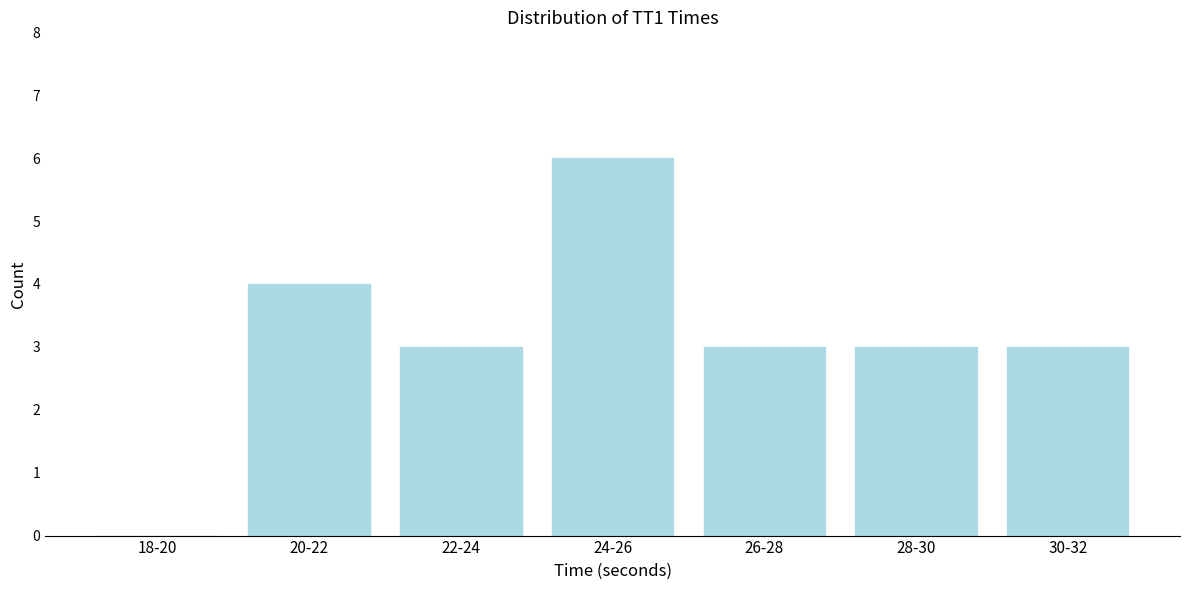

Reading right to left, transcribe all the data shown in this chart.

30-32=3	28-30=3	26-28=3	24-26=6	22-24=3	20-22=4	18-20=0